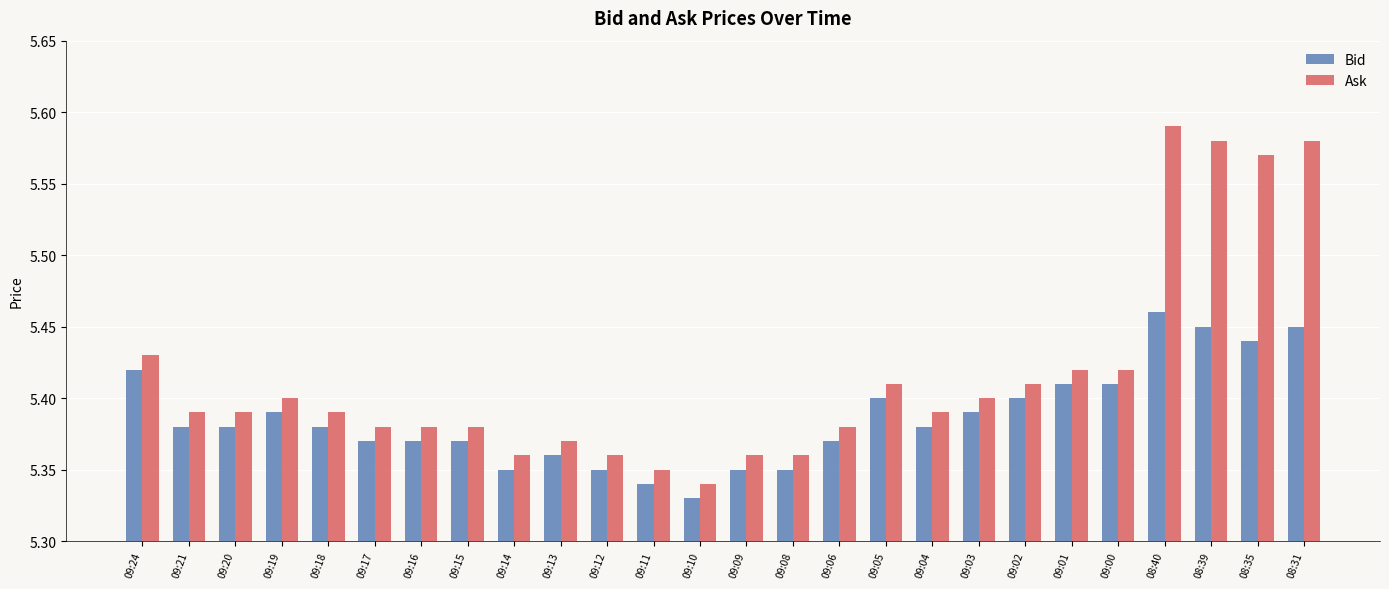

The value of Bid at 09:08 is 1.3. True or false?

False